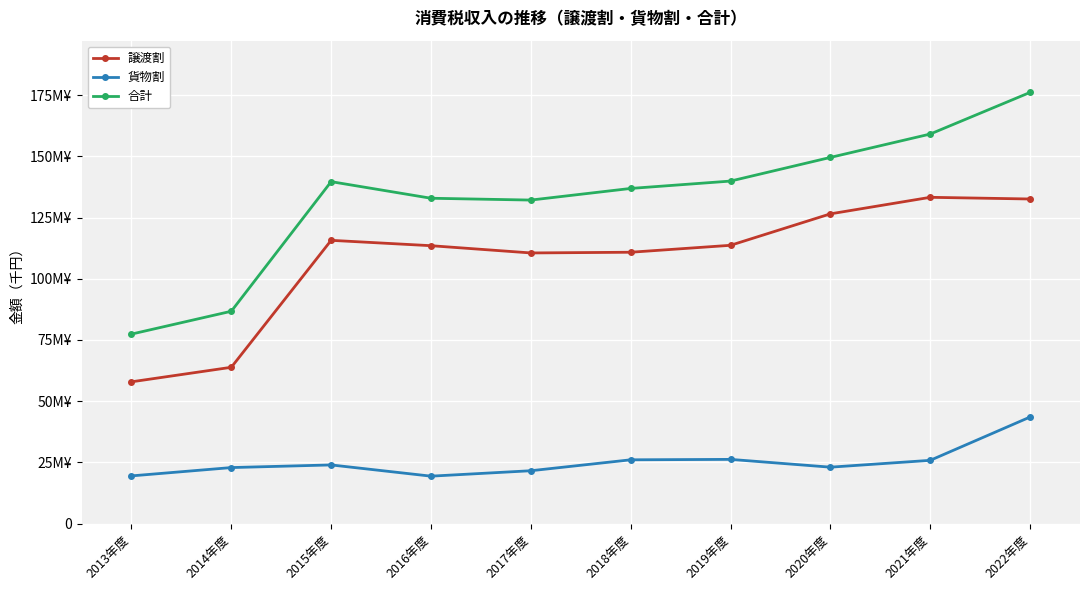

Reading left to right, what are all the values shown in this chart?

譲渡割: 57904105	63838832	115685150	113493710	110534230	110821090	113656100	126497254	133254287	132566755
貨物割: 19487683	22884039	23962226	19376812	21593872	26055939	26228644	23047033	25837923	43527102
合計: 77391788	86722871	139647376	132870522	132128102	136877029	139884744	149544287	159092210	176093857